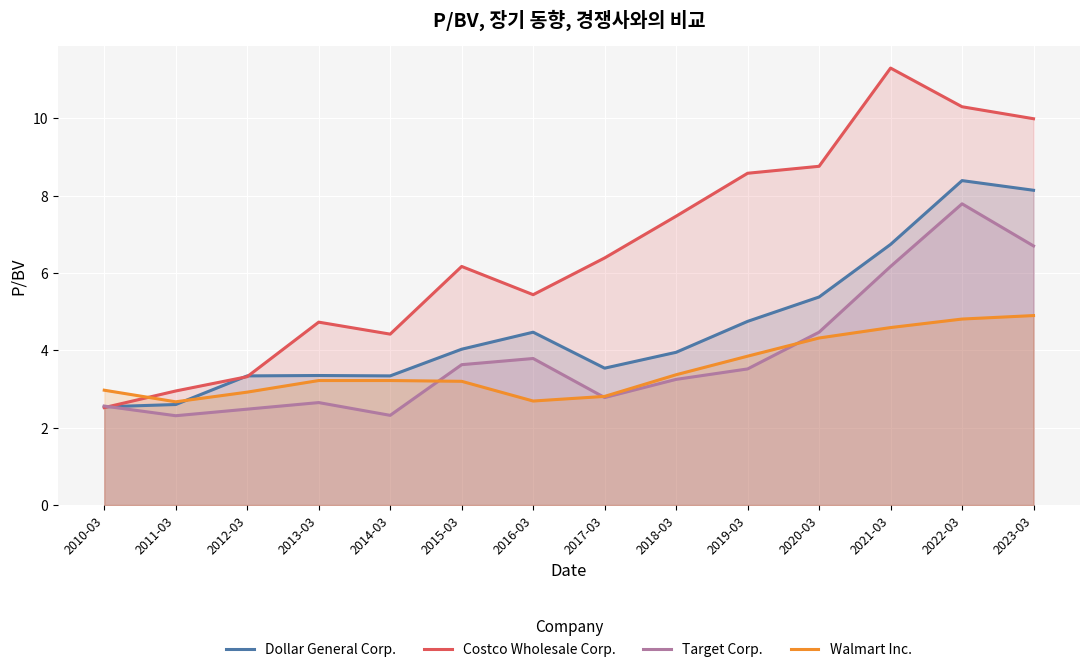

List the labels in order of Target Corp. value, largest first.

2022-03, 2023-03, 2021-03, 2020-03, 2016-03, 2015-03, 2019-03, 2018-03, 2017-03, 2013-03, 2010-03, 2012-03, 2014-03, 2011-03